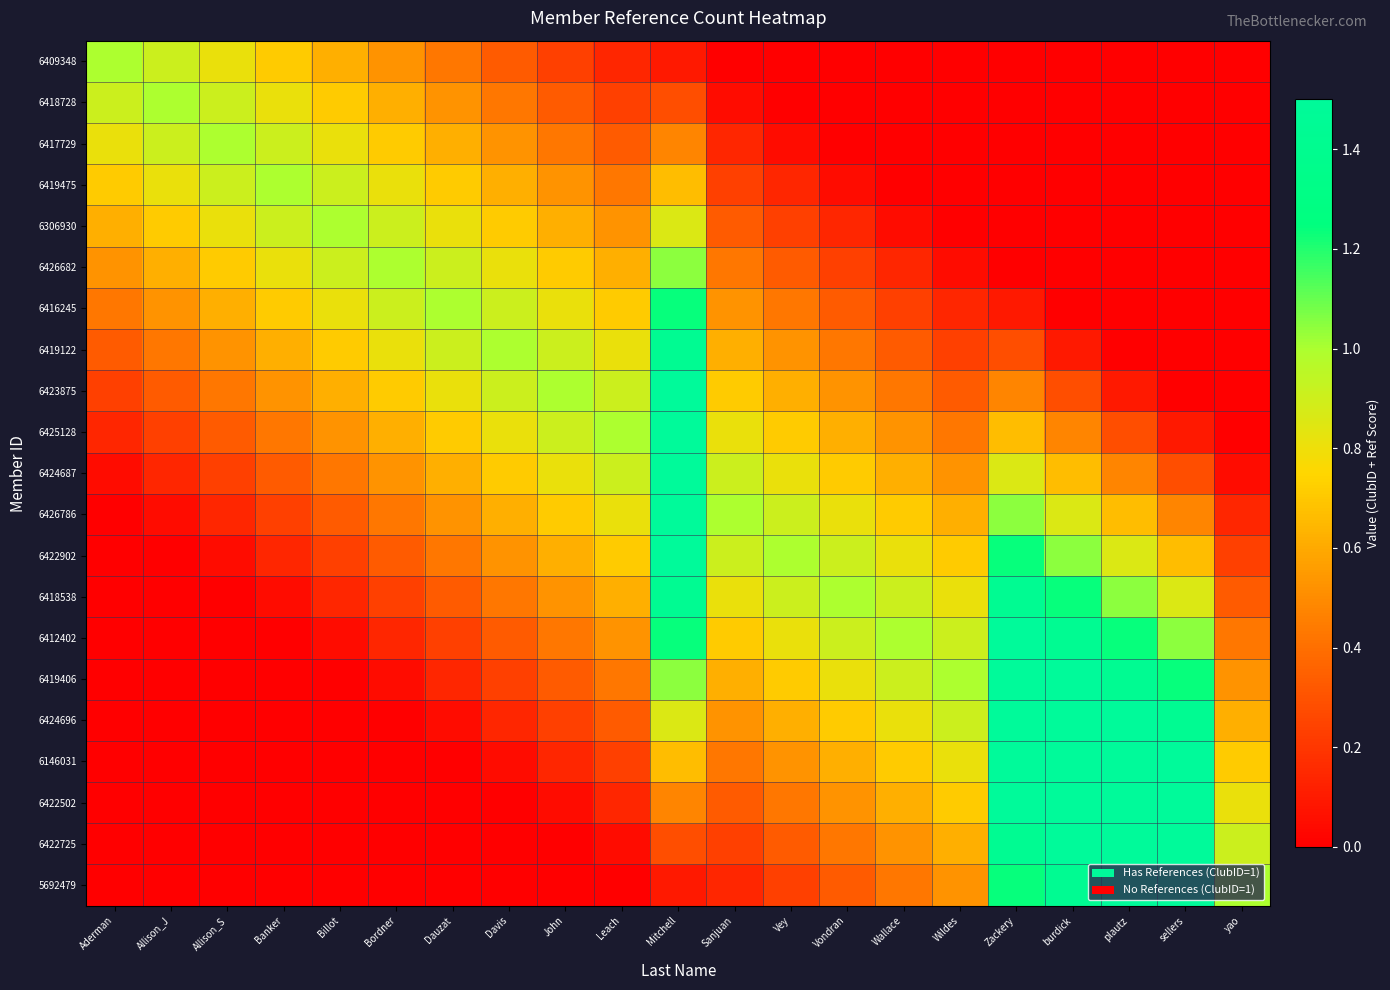

List the series in order of their peak value, highest first.

6425128, 6426786, 6419406, 6424696, 6146031, 6422502, 6422725, 5692479, 6423875, 6422902, 6412402, 6424687, 6419122, 6418538, 6416245, 6426682, 6409348, 6418728, 6417729, 6419475, 6306930